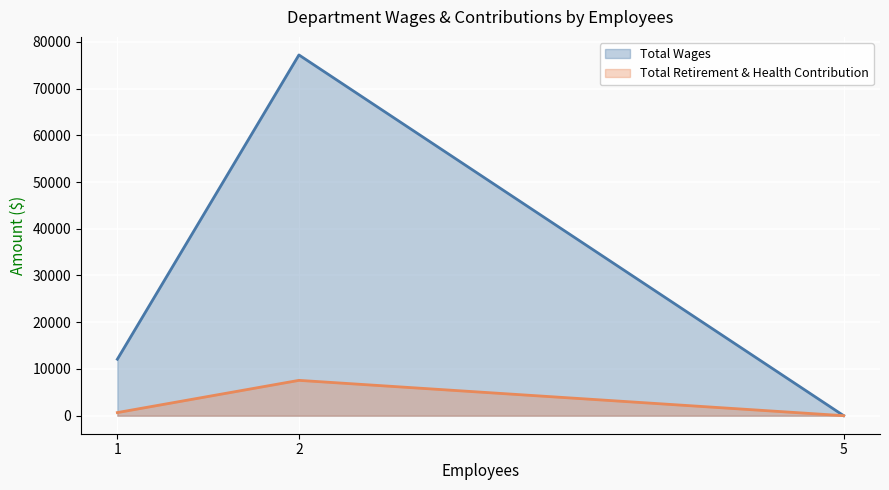

The Total Wages series shows 123642 at 2. True or false?

False